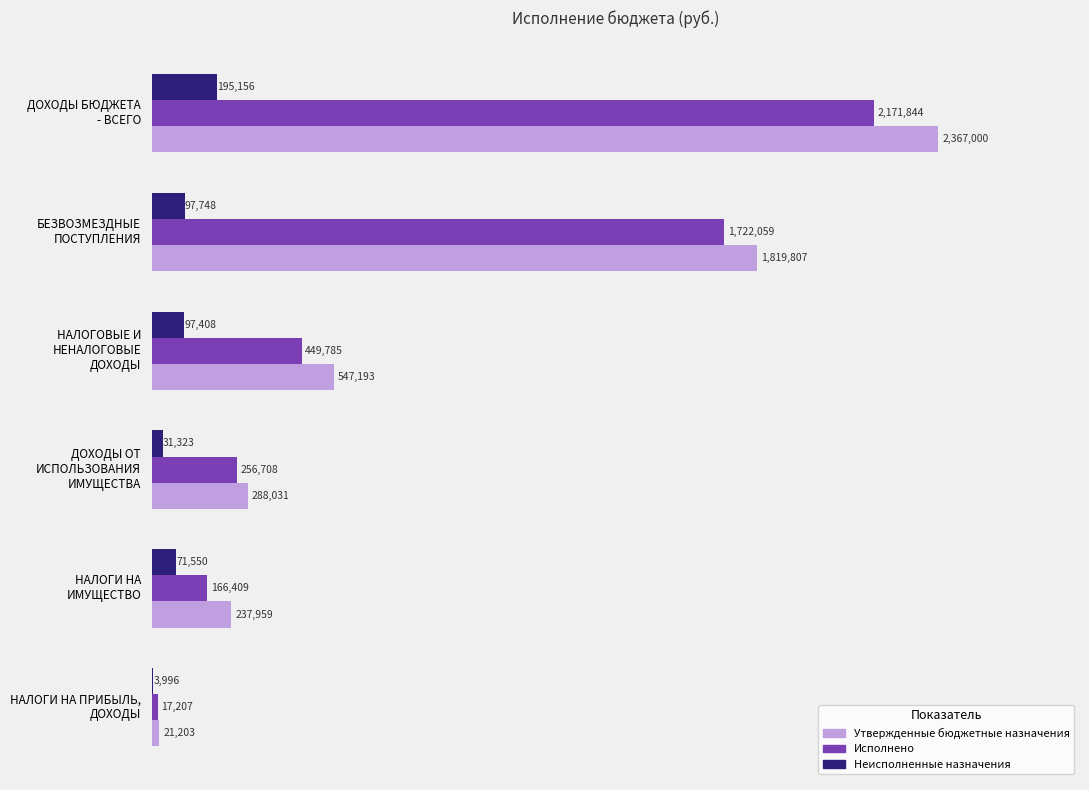

What is the sum of all Утвержденные бюджетные назначения values?

5281193.0